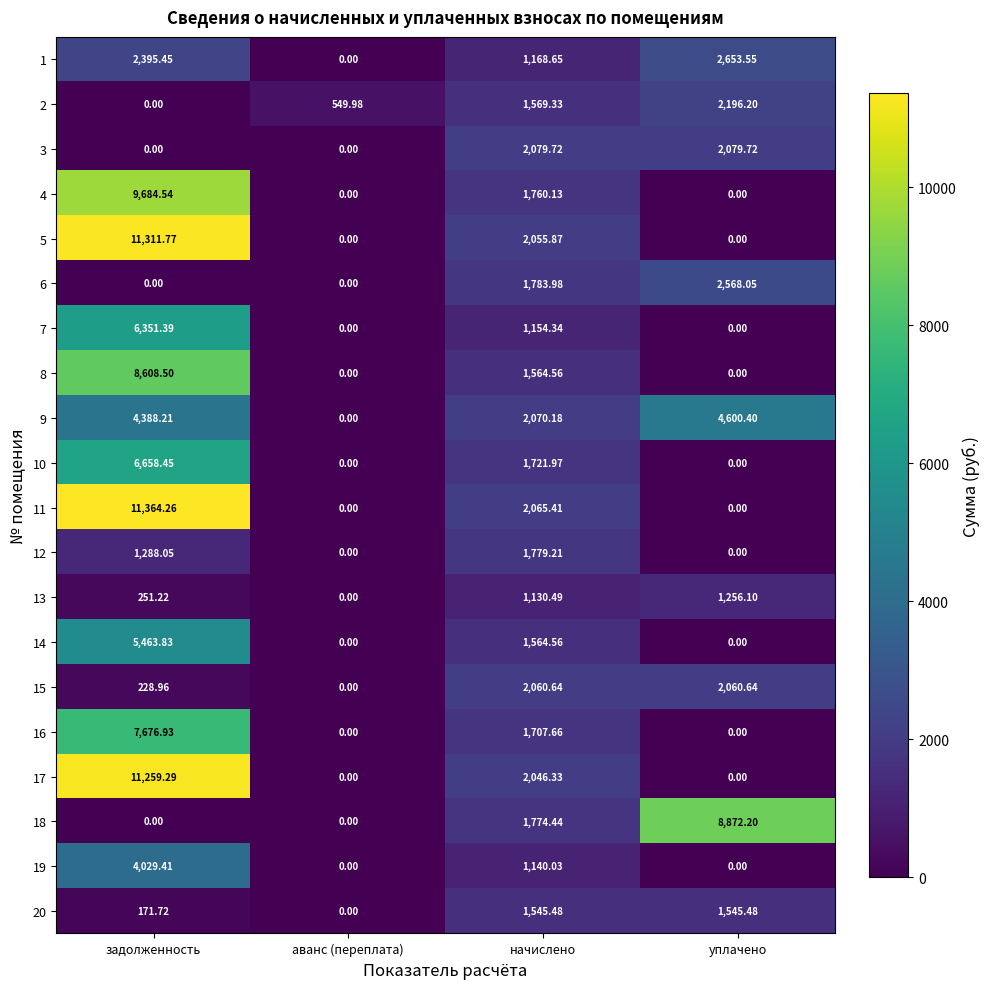

Which label corresponds to the largest value in the chart?

задолженность